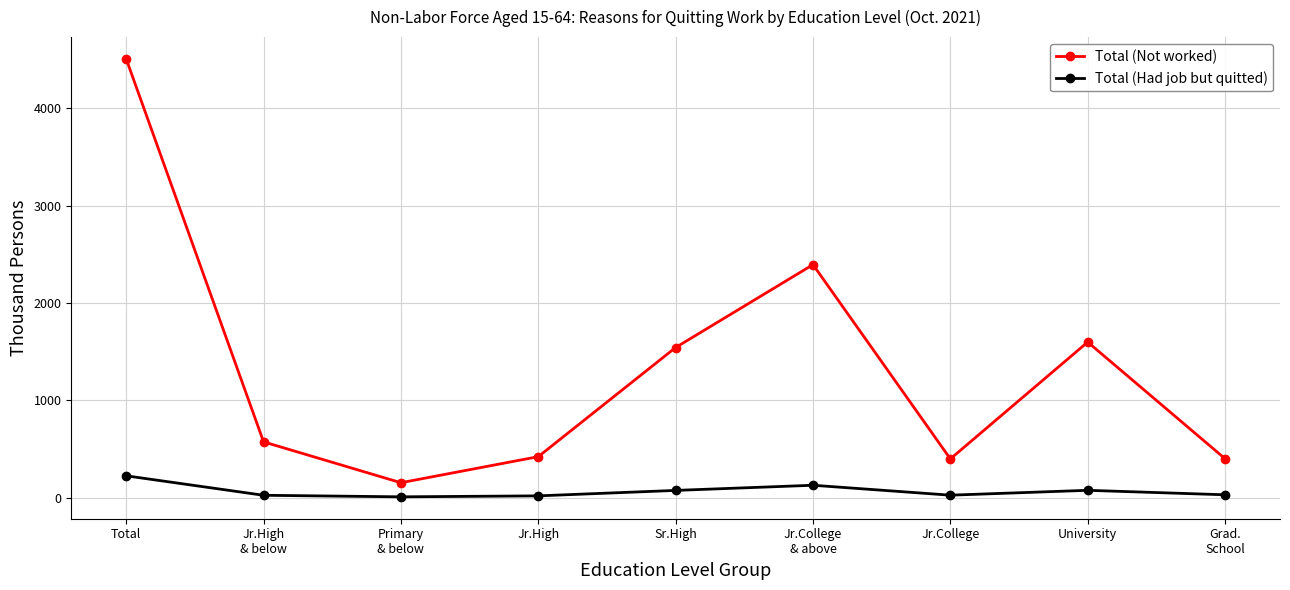

What is the total value across all series at University?

1672